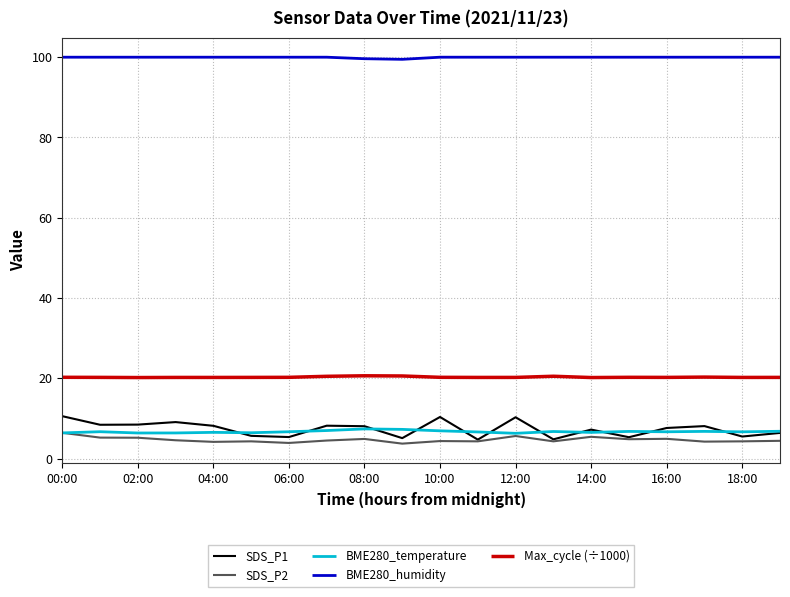

Which series has the largest total across all categories?

BME280_humidity